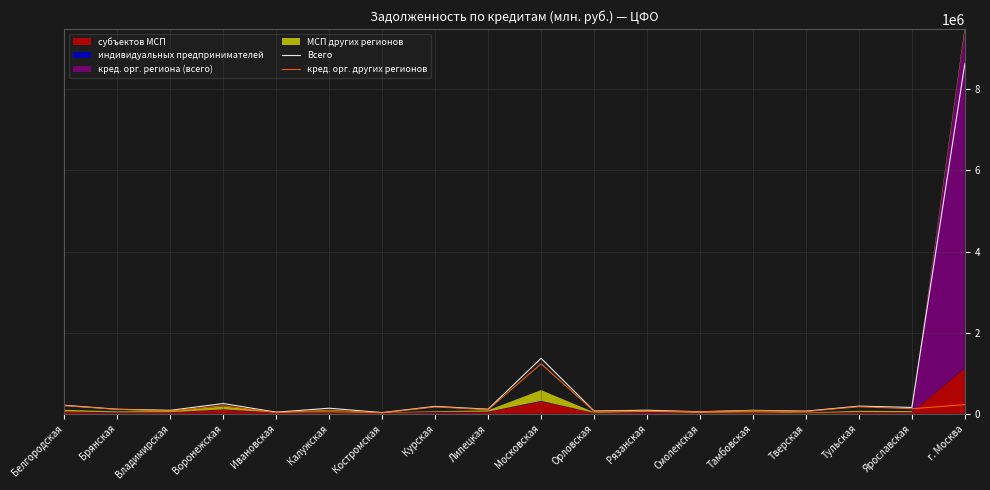

What is the smallest value displayed?

19595